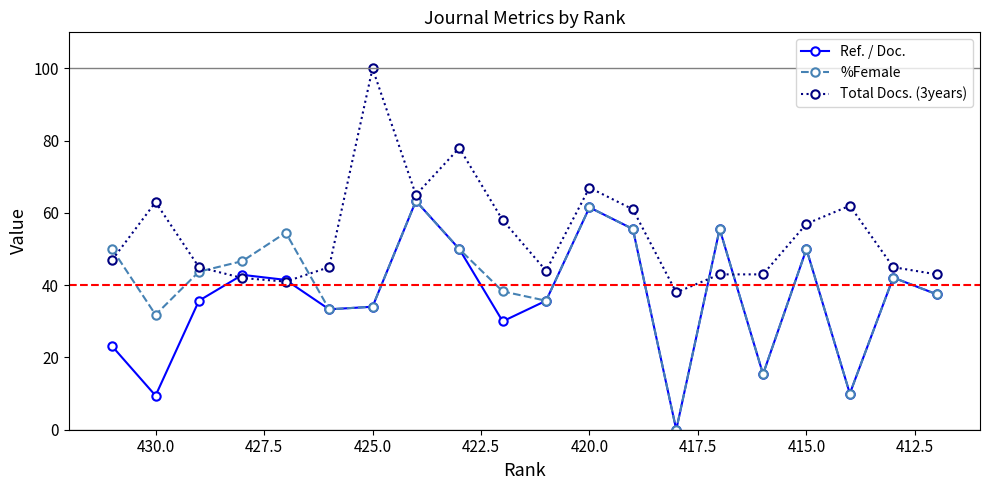

Rank the series by their maximum value, from lowest to highest.

Ref. / Doc., %Female, Total Docs. (3years)